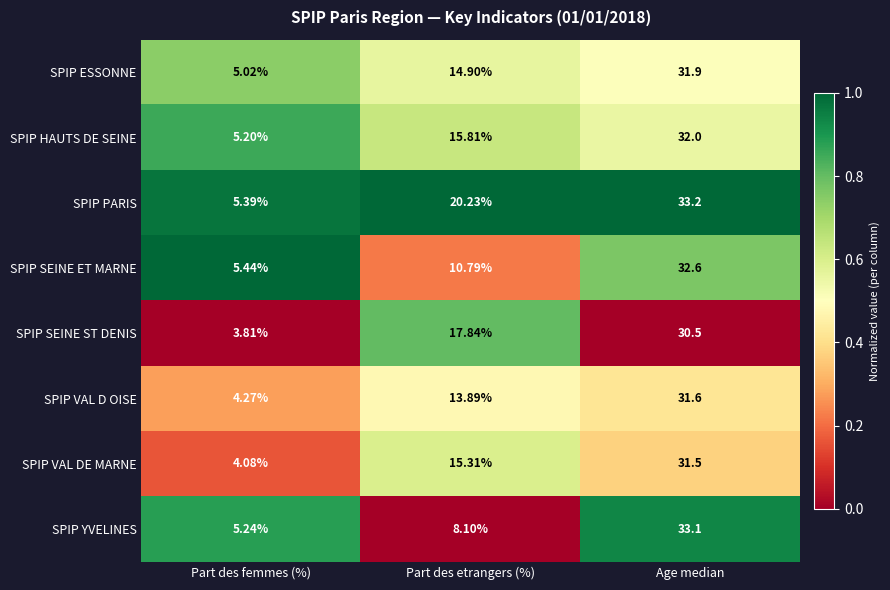

How many values in the SPIP SEINE ST DENIS series exceed 17?

2